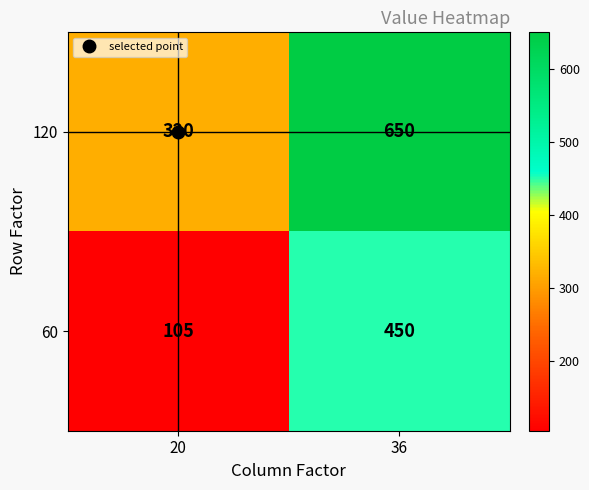

At how many categories does at least one series exceed 282?

2